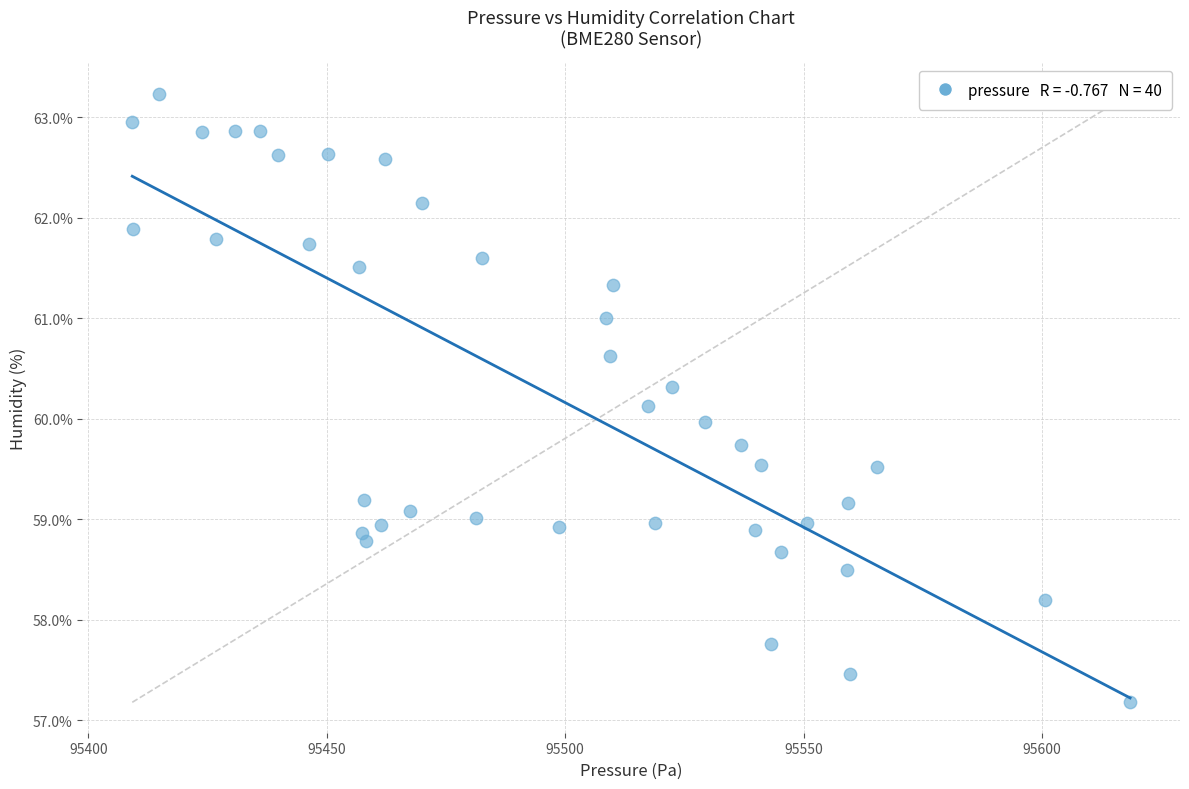

What is the range of X values (max minus min)?

209.3